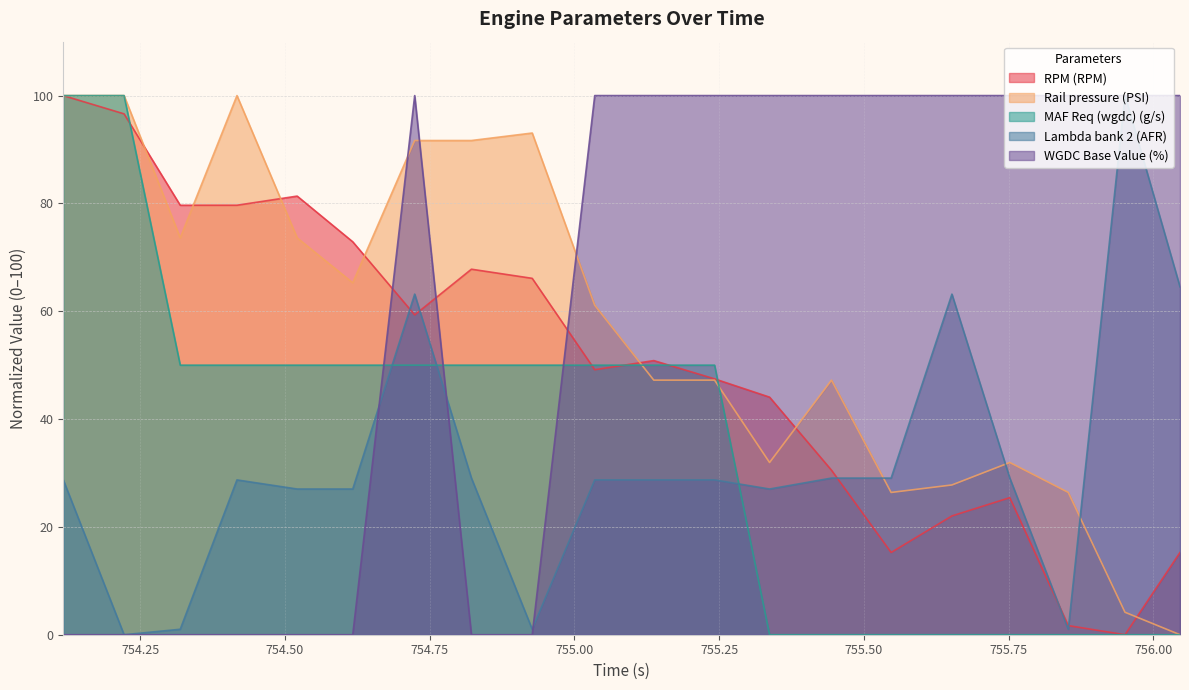

True or false: MAF Req (wgdc) (g/s) has more than 0 points higher than both neighbors.

False